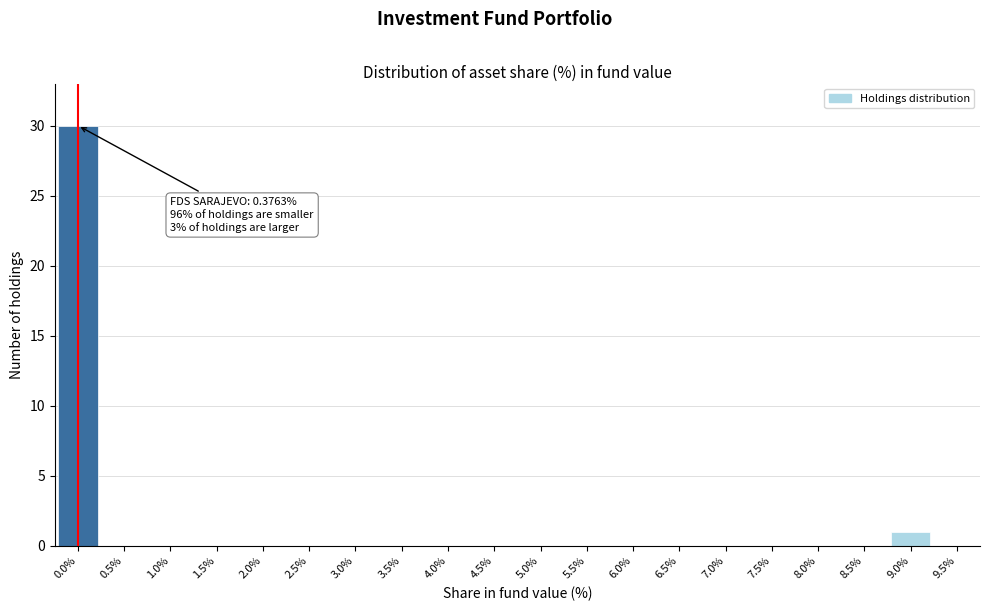

Reading left to right, what are all the values shown in this chart?

0.0%=30	0.5%=0	1.0%=0	1.5%=0	2.0%=0	2.5%=0	3.0%=0	3.5%=0	4.0%=0	4.5%=0	5.0%=0	5.5%=0	6.0%=0	6.5%=0	7.0%=0	7.5%=0	8.0%=0	8.5%=0	9.0%=1	9.5%=0